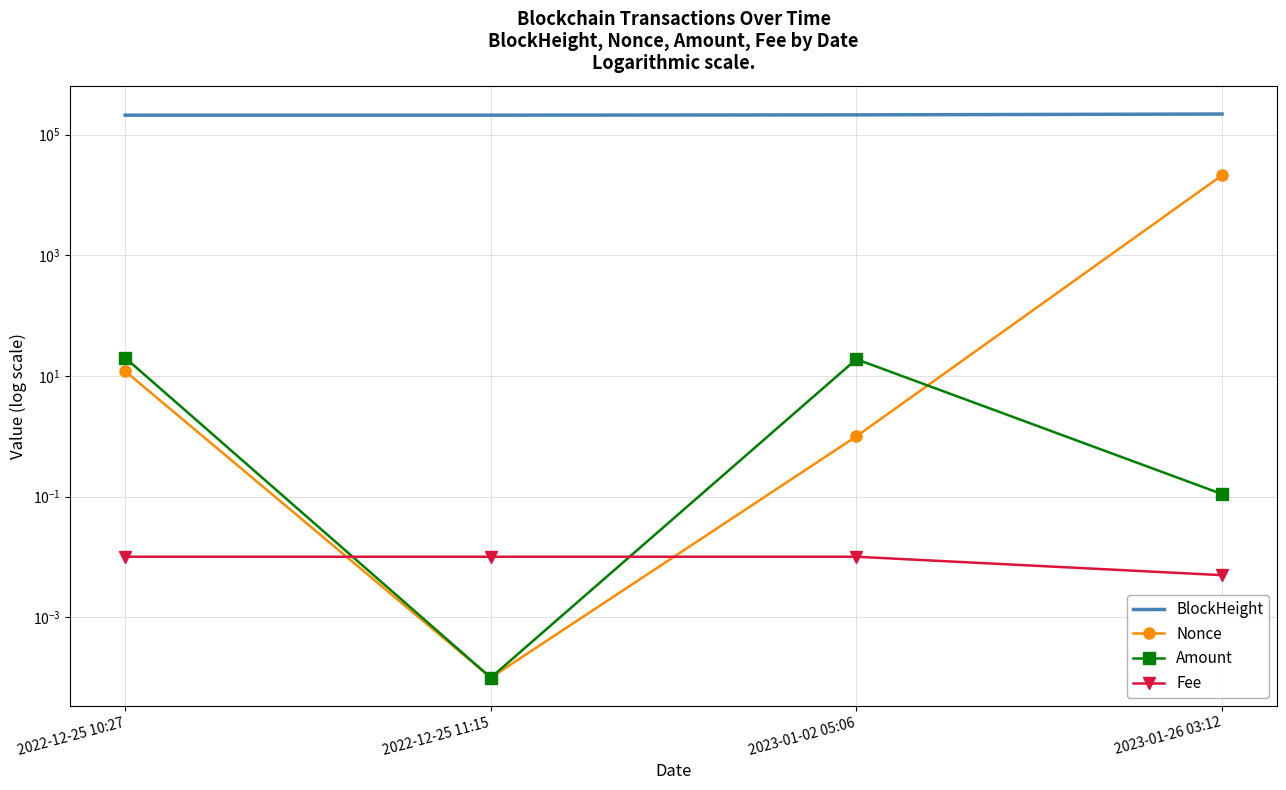

Between 2022-12-25 11:15 and 2023-01-02 05:06, which series saw the biggest shift?

BlockHeight